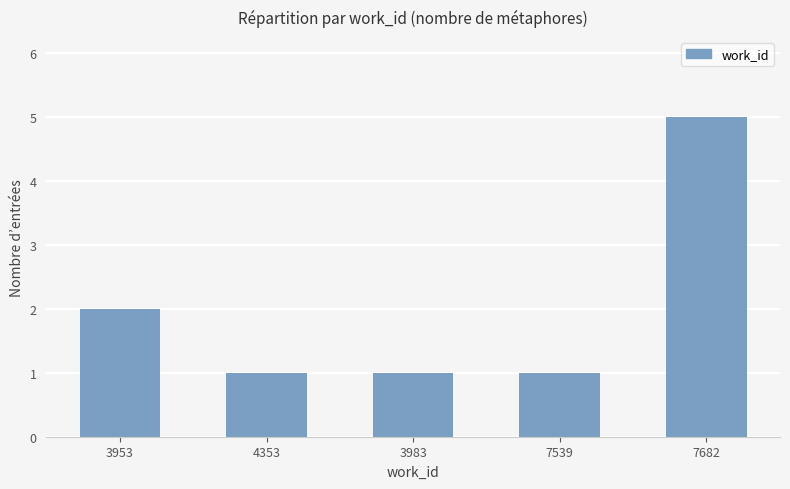

At which label is the value closest to 3?

3953